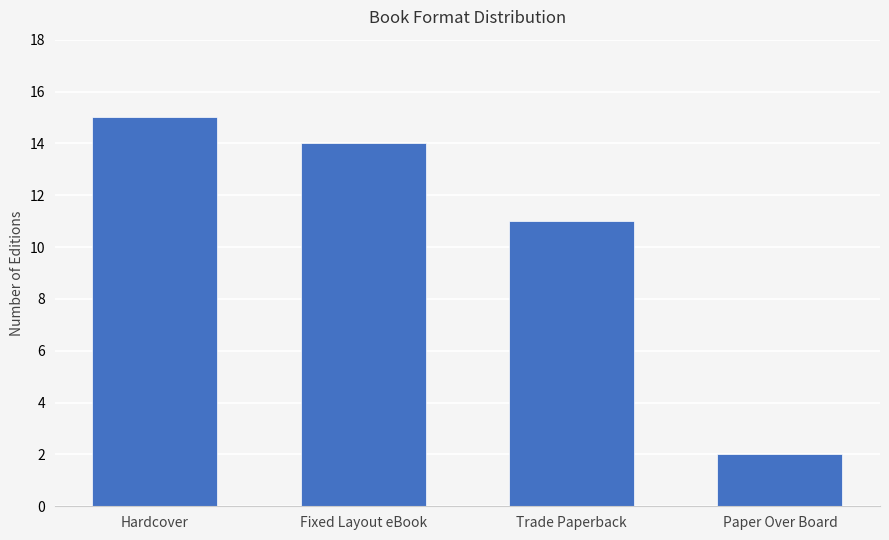

What is the sum of the values at Trade Paperback and Fixed Layout eBook?

25